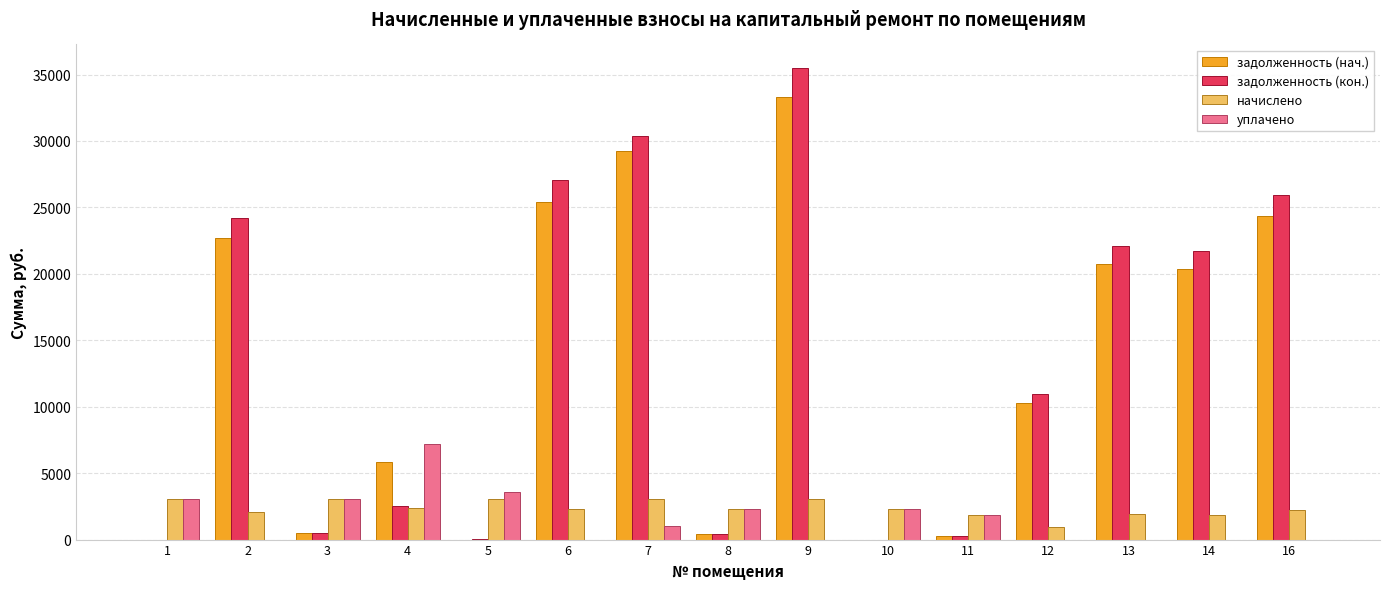

Is the value of задолженность (кон.) at 16 greater than the value of задолженность (нач.) at 6?

Yes